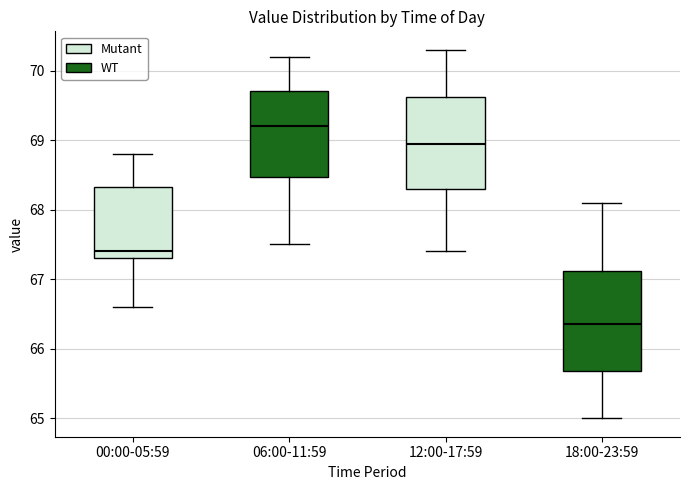

Comparing the boxes themselves (not the whiskers), which one is the tallest?

18:00-23:59